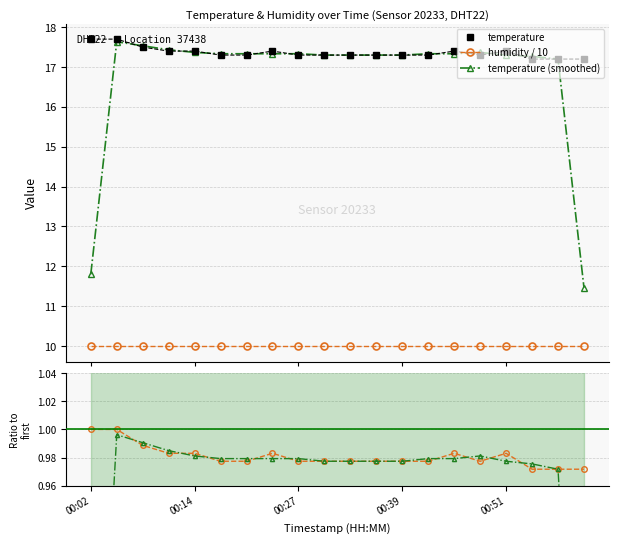

What is the value of the humidity / 10 point at the 18th from the left?

10.0